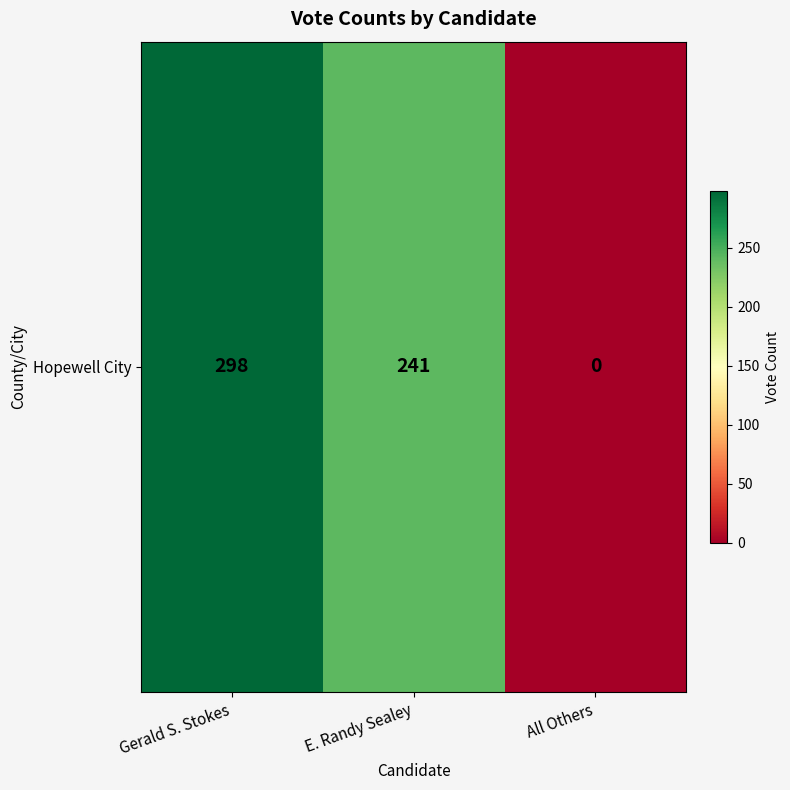

Reading left to right, what are all the values shown in this chart?

Gerald S. Stokes=298	E. Randy Sealey=241	All Others=0